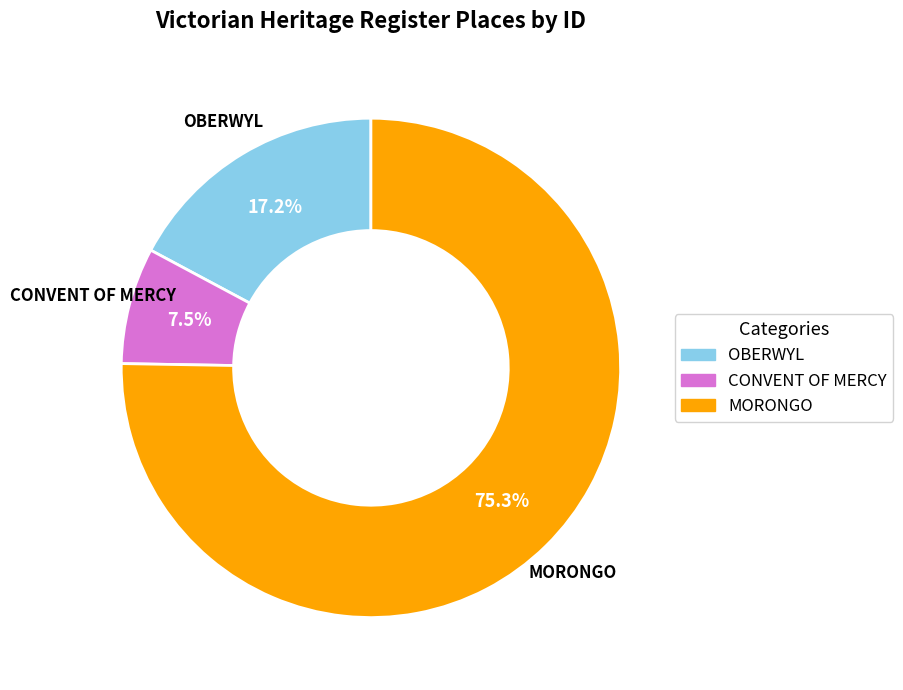

To the nearest percent, what is the difference between the largest and smallest slice percentages?

68%